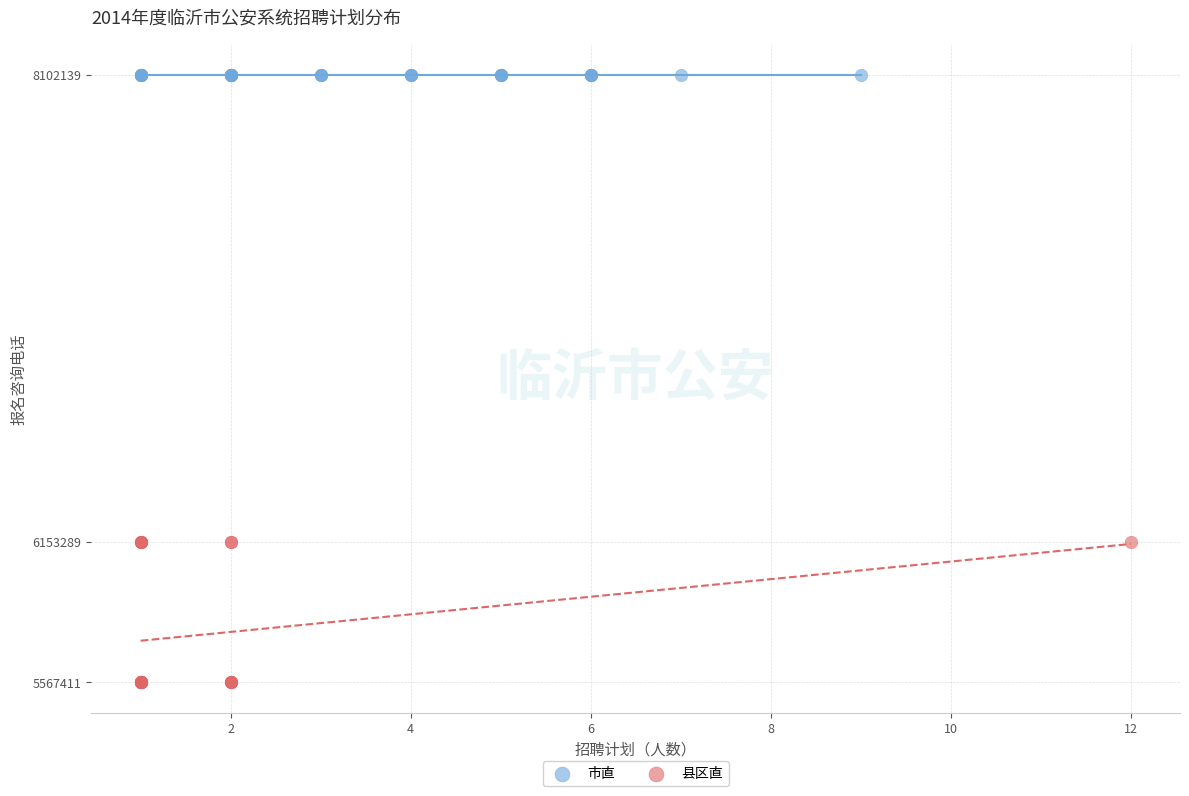

Which series reaches the minimum Y coordinate?

县区直